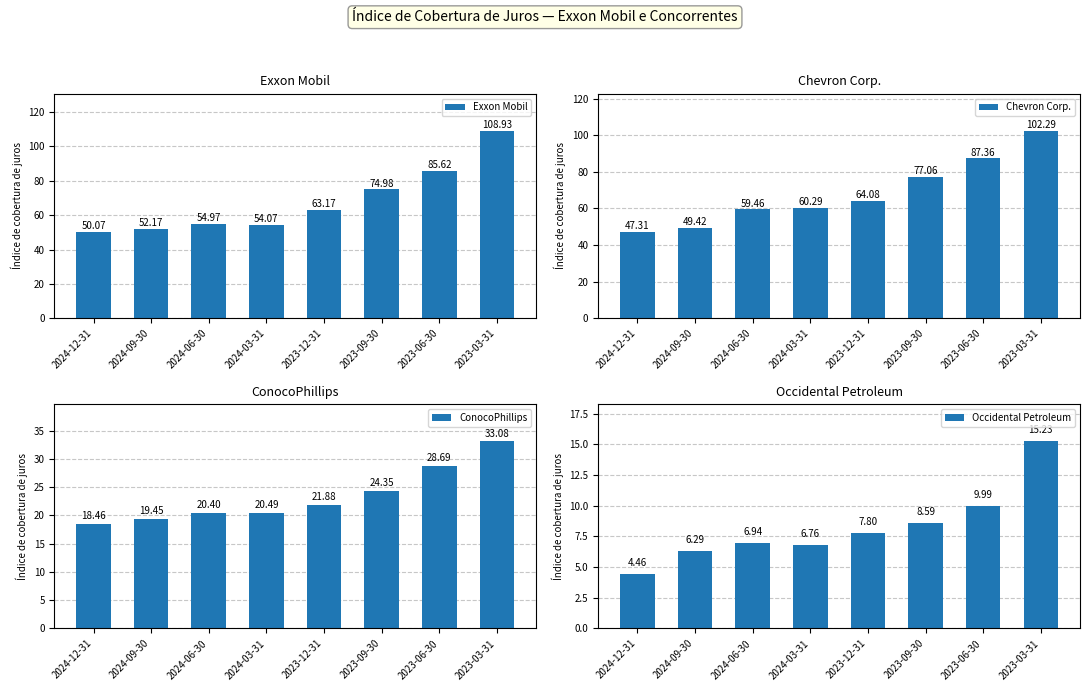

How many bars are there in each group?

4